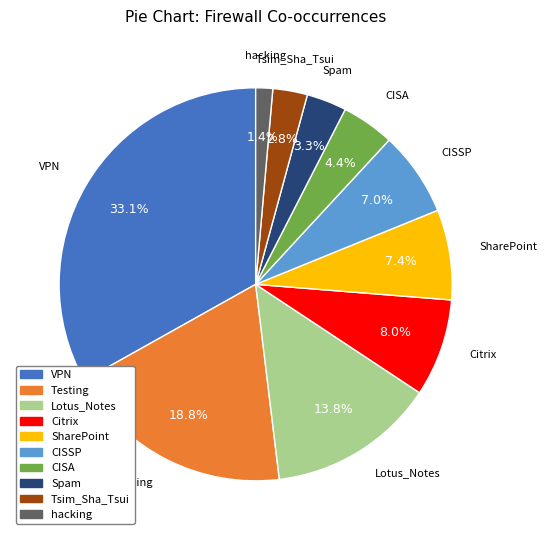

Which category has the smallest portion of the pie?

hacking